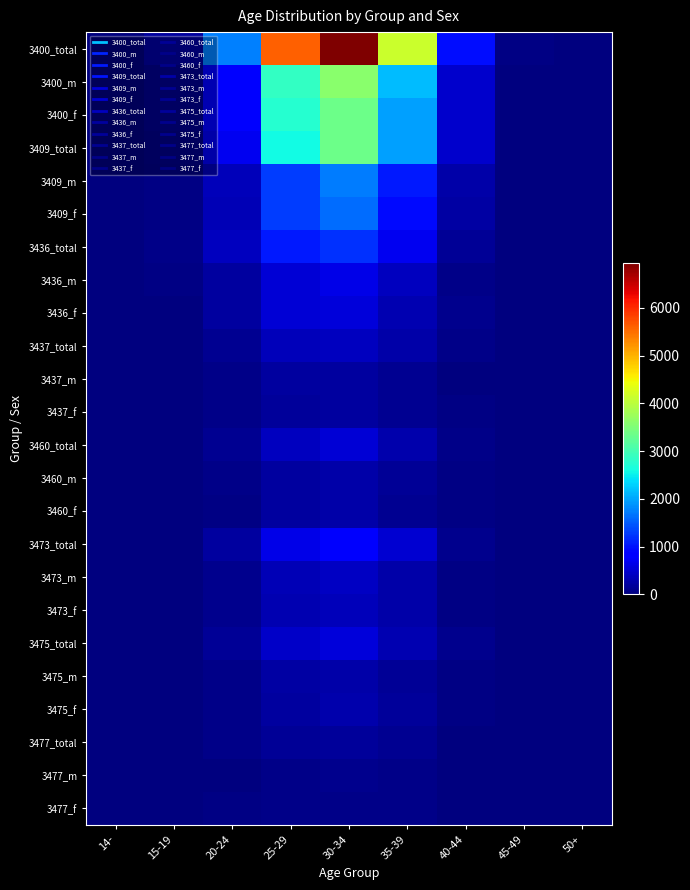

List the series in order of their peak value, lowest first.

3477_f, 3477_m, 3477_total, 3437_m, 3437_f, 3460_f, 3460_m, 3475_m, 3475_f, 3473_f, 3437_total, 3473_m, 3460_total, 3475_total, 3436_f, 3436_m, 3473_total, 3436_total, 3409_f, 3409_m, 3409_total, 3400_f, 3400_m, 3400_total